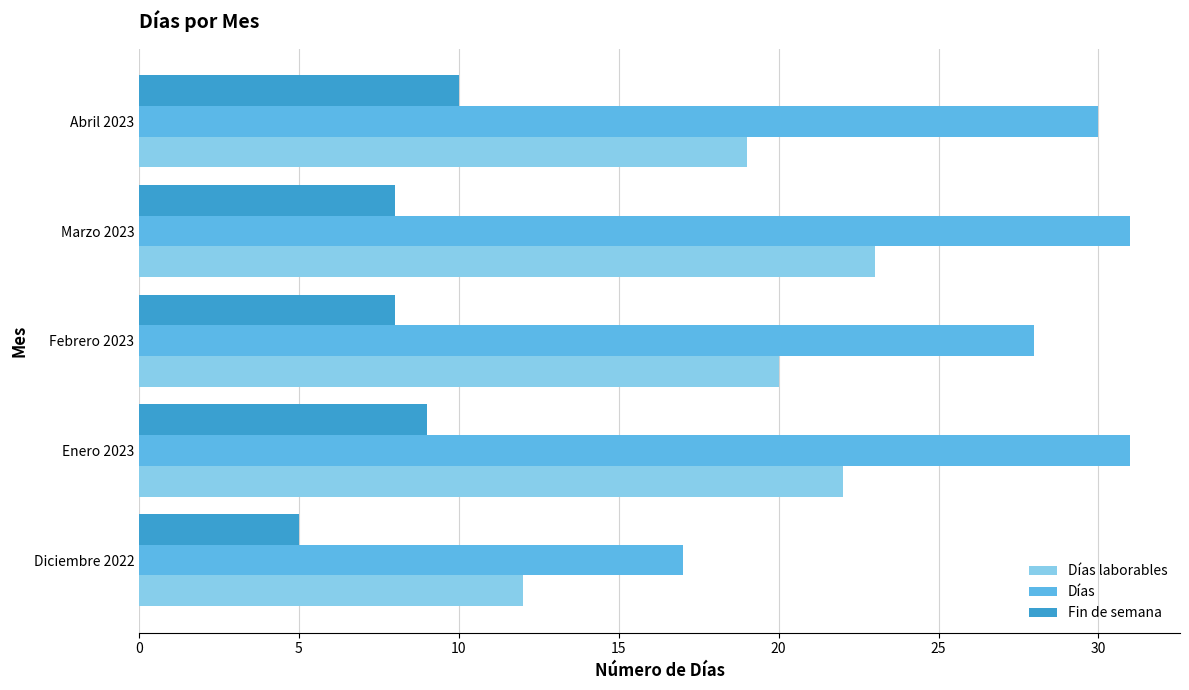

How many categories are shown in the chart?

5